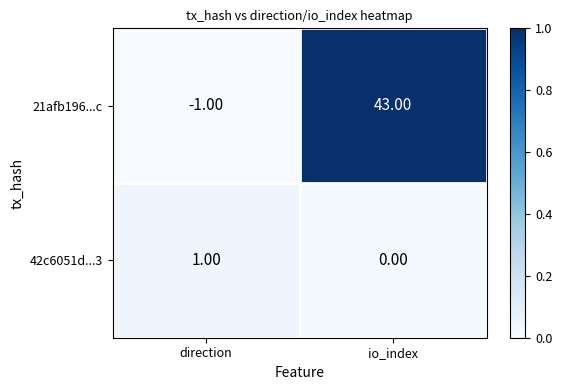

At which label does 21afb196...c reach its minimum?

direction